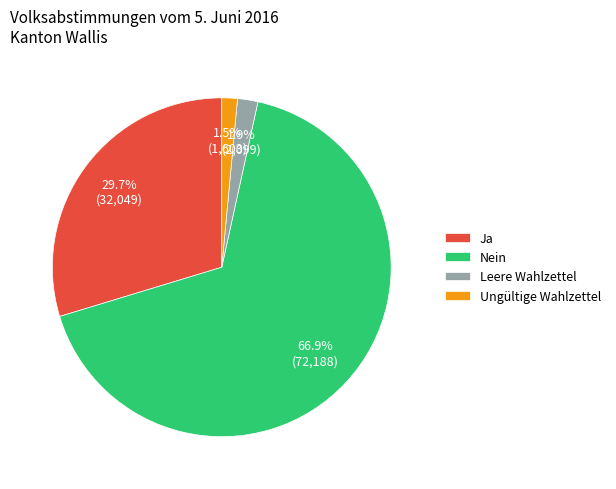

How many slices are in this pie chart?

4